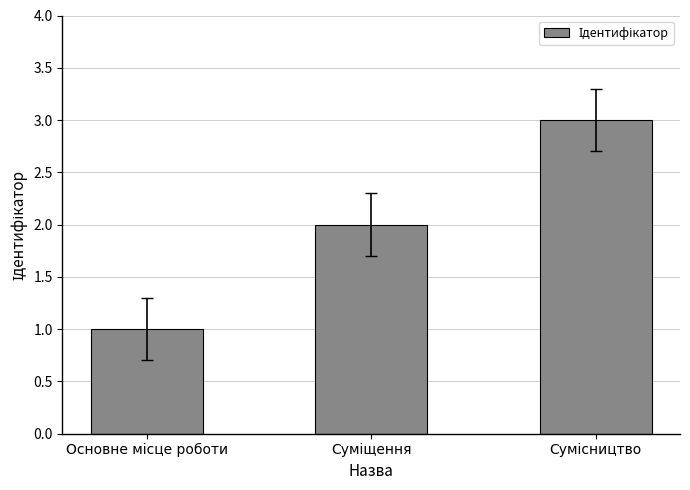

How many series are shown in this chart?

1